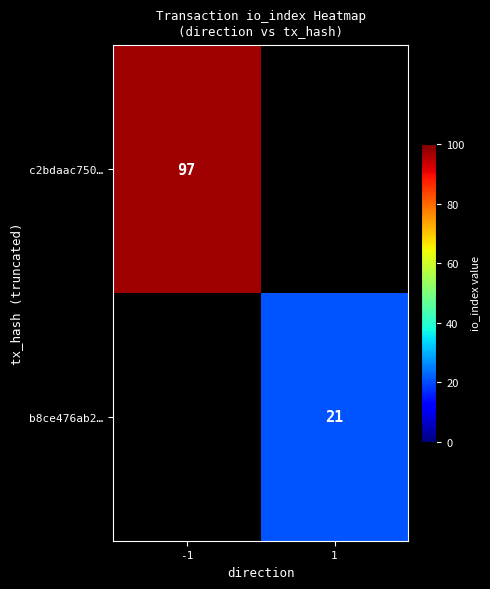

True or false: c2bdaac750… has a value of 97 at -1.

True